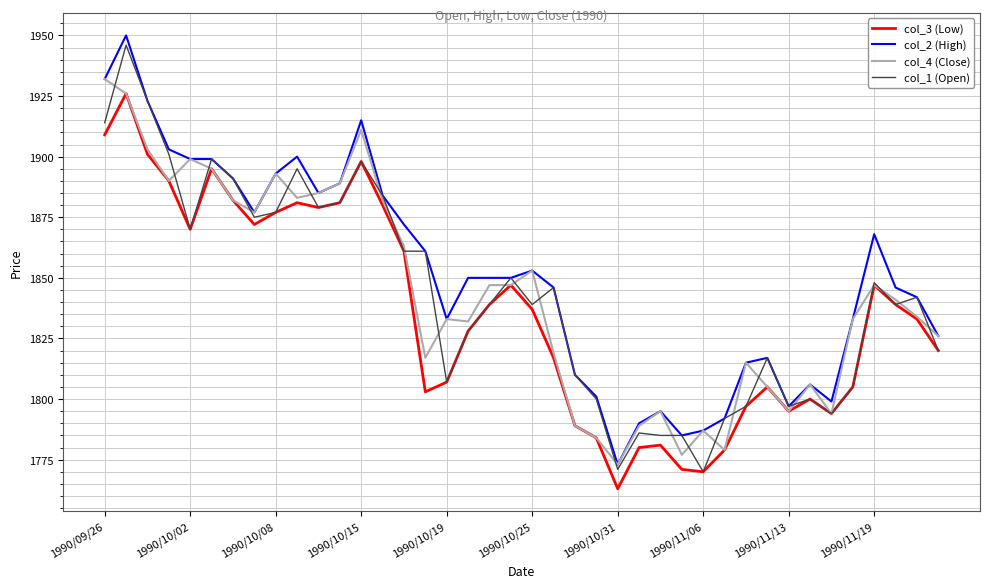

What is the maximum value shown in the chart?

1950